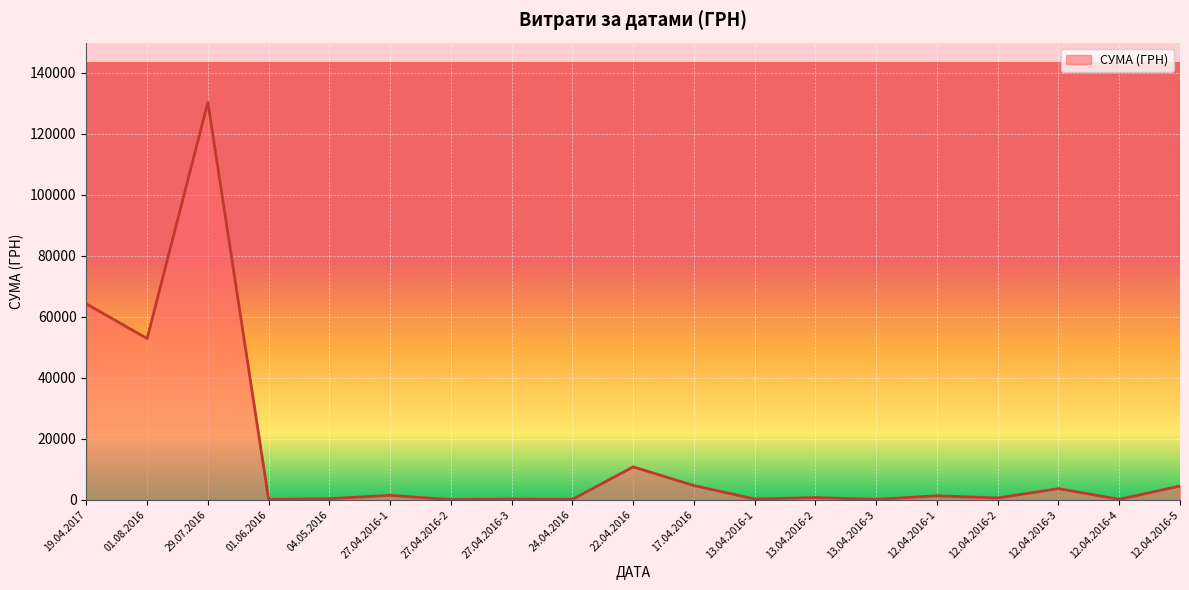

What is the maximum value shown in the chart?

130379.7